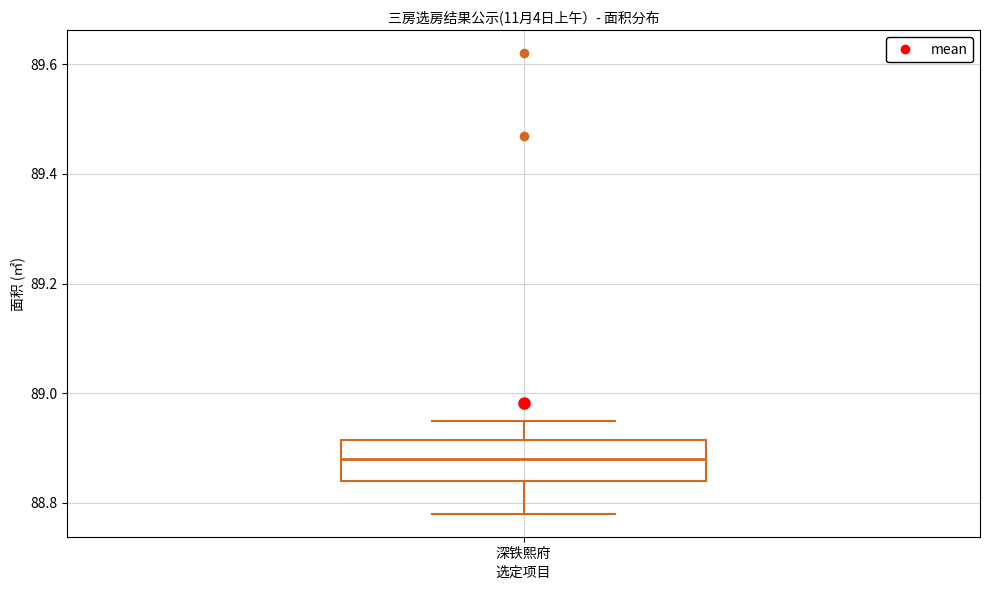

Read this box plot against the y-axis: the position of the median line, the range covered by the box, and the ends of both whiskers. The values are not printed on the chart, so give them approximately, as read against the axis.

median 88.88, box 88.84 to 88.92, whiskers 88.78 to 88.96